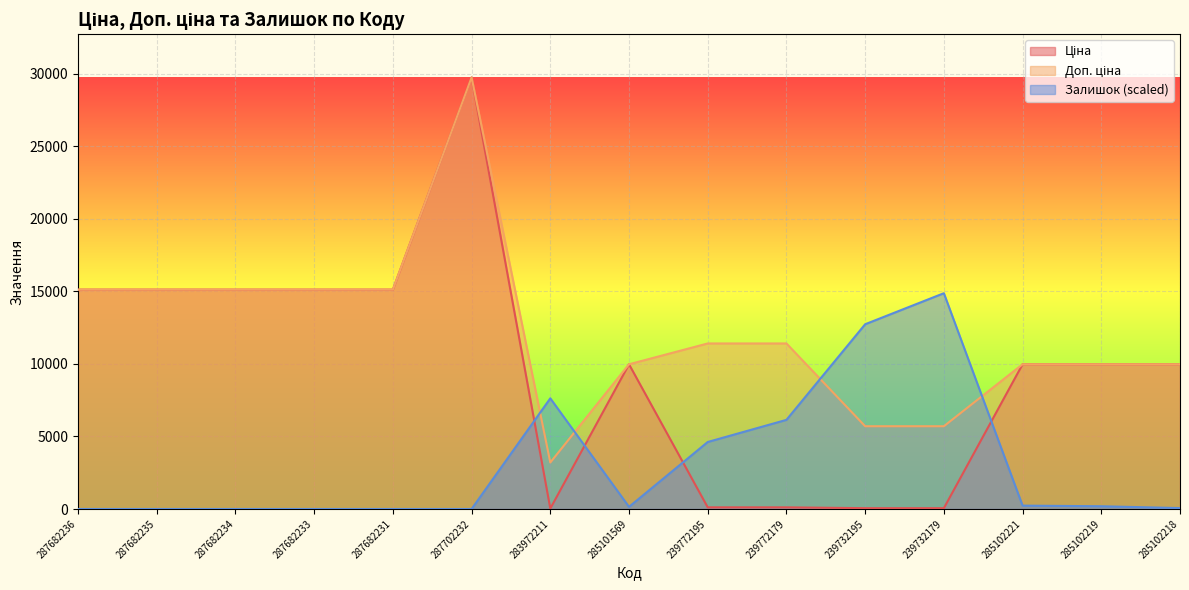

Is the value of Доп. ціна at 239732195 greater than the value of Залишок at 287682236?

Yes